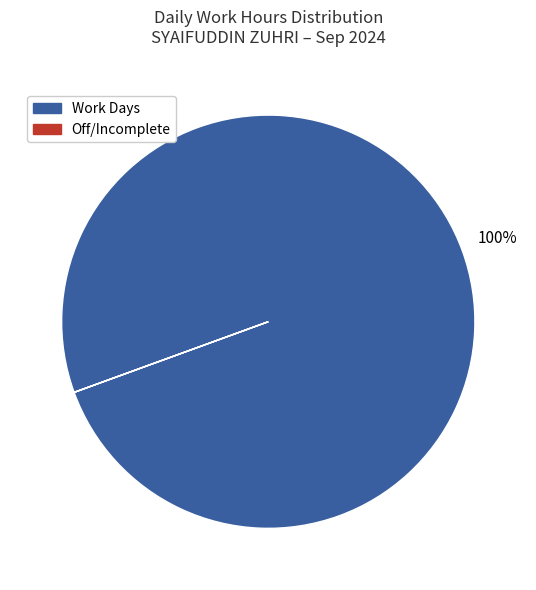

Does any single category account for the majority?

Yes